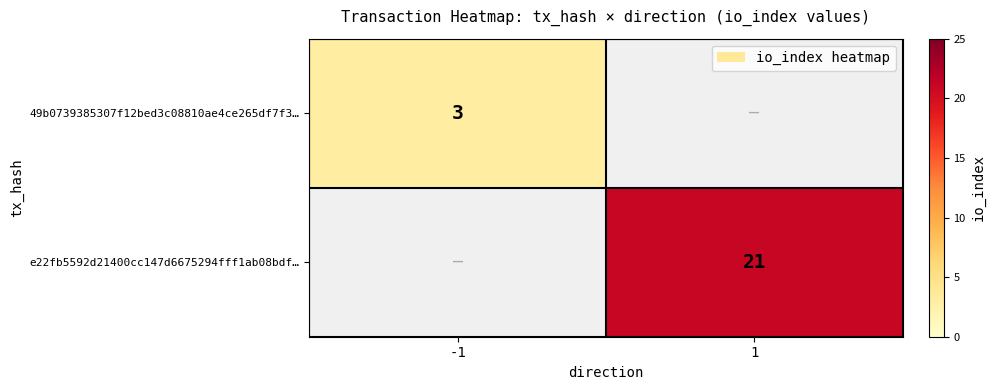

The value of e22fb5592d21400cc147d6675294fff1ab08bdf… at 1 is 9.4. True or false?

False